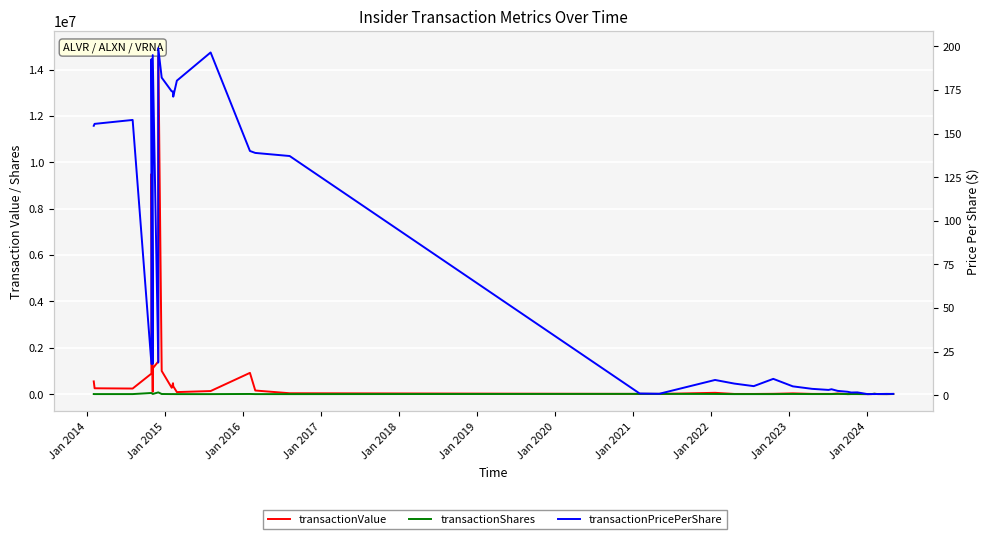

What is the smallest value displayed?

0.6